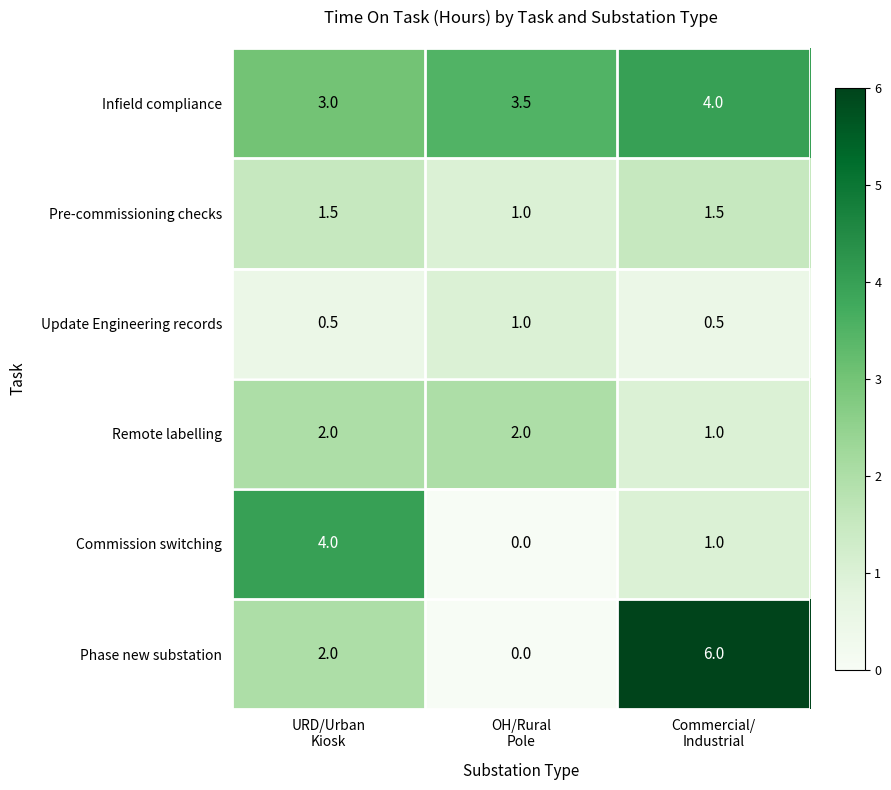

What is the maximum value for Pre-commissioning checks?

1.5